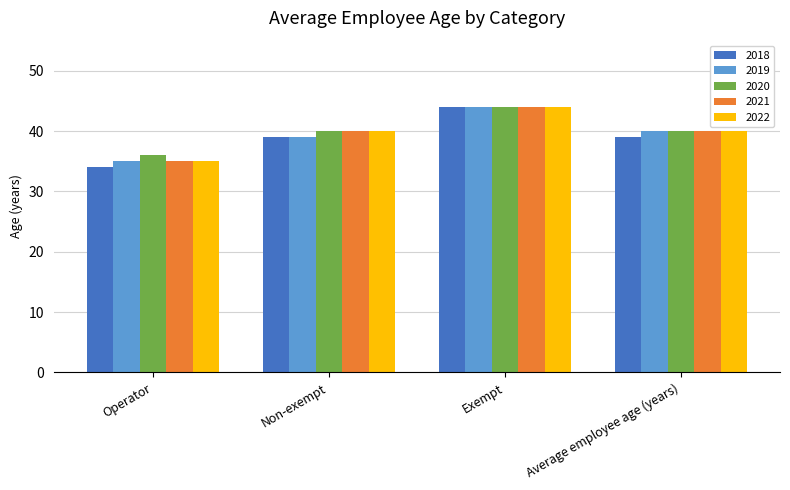

What is the difference between the 2022 values at Non-exempt and Operator?

5